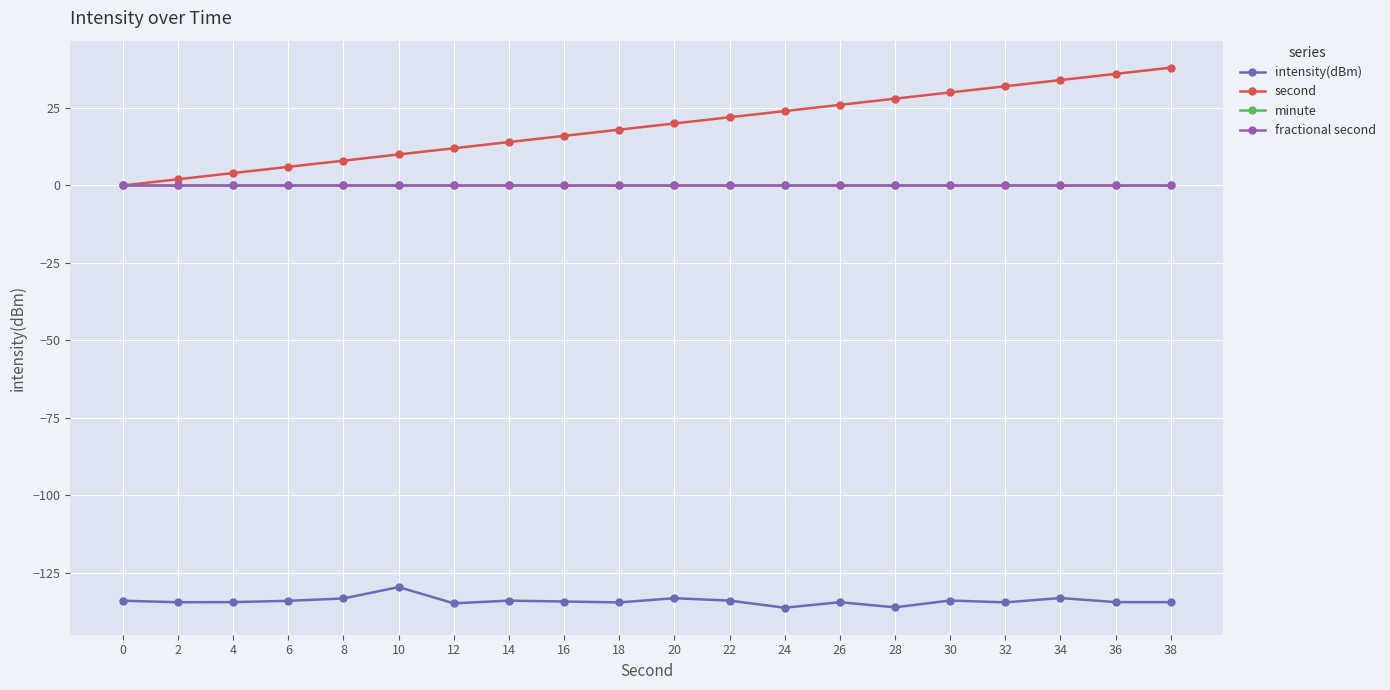

What are all the series names shown in the legend?

intensity(dBm), second, minute, fractional second